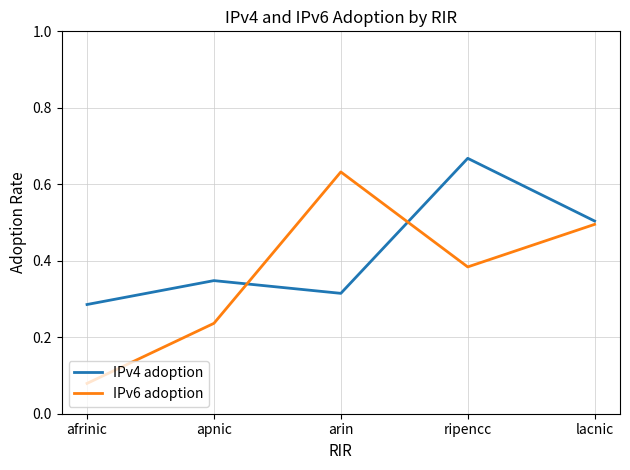

Which series changed the most between afrinic and arin?

IPv6 adoption